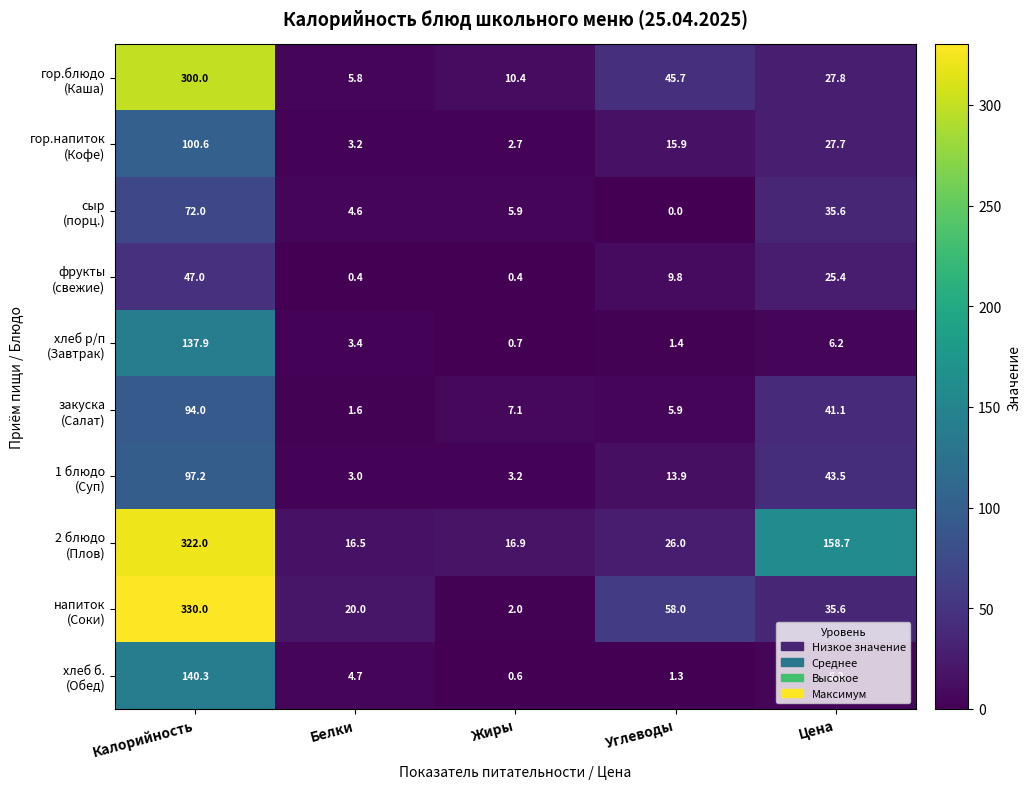

What is the difference between the highest and lowest values at Белки?

19.6